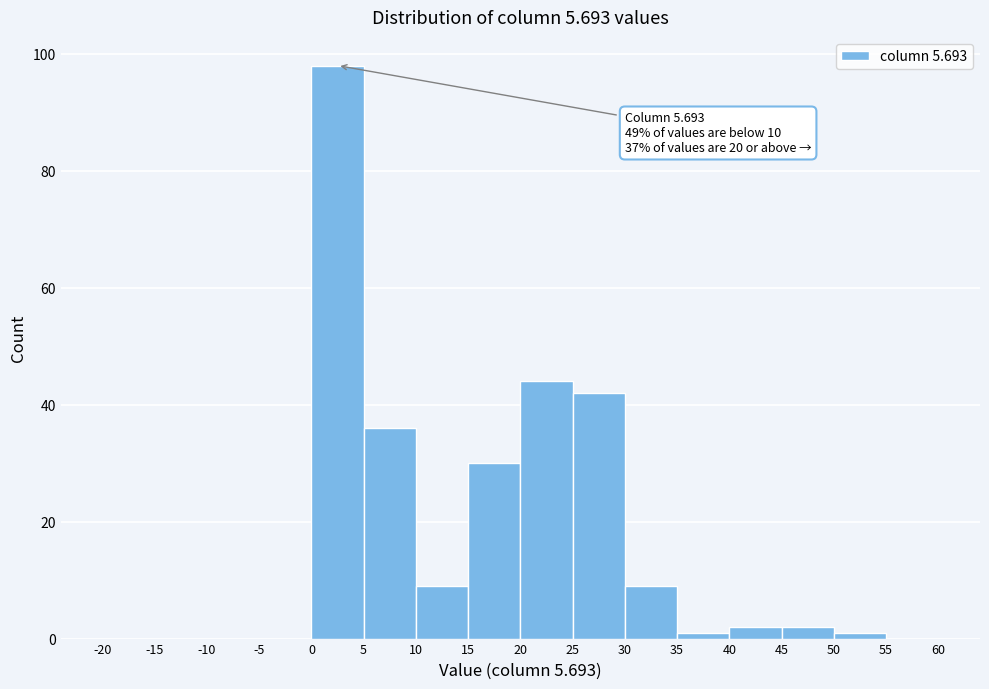

Which range on the x-axis has the tallest bar?

0 to 5